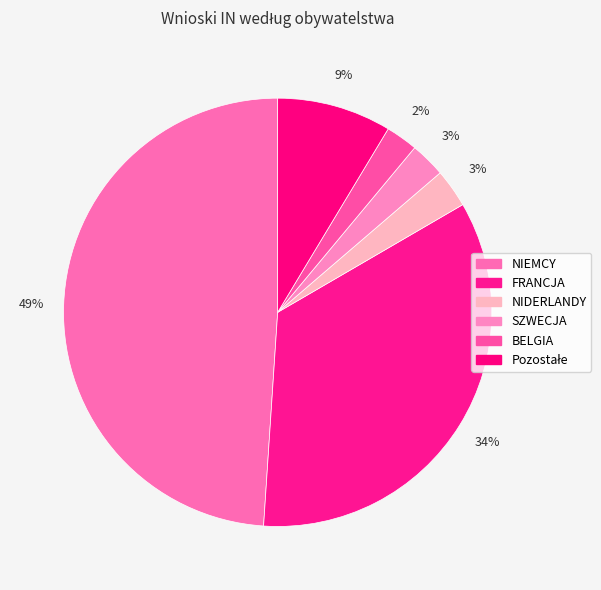

How many segments does this pie chart have?

6